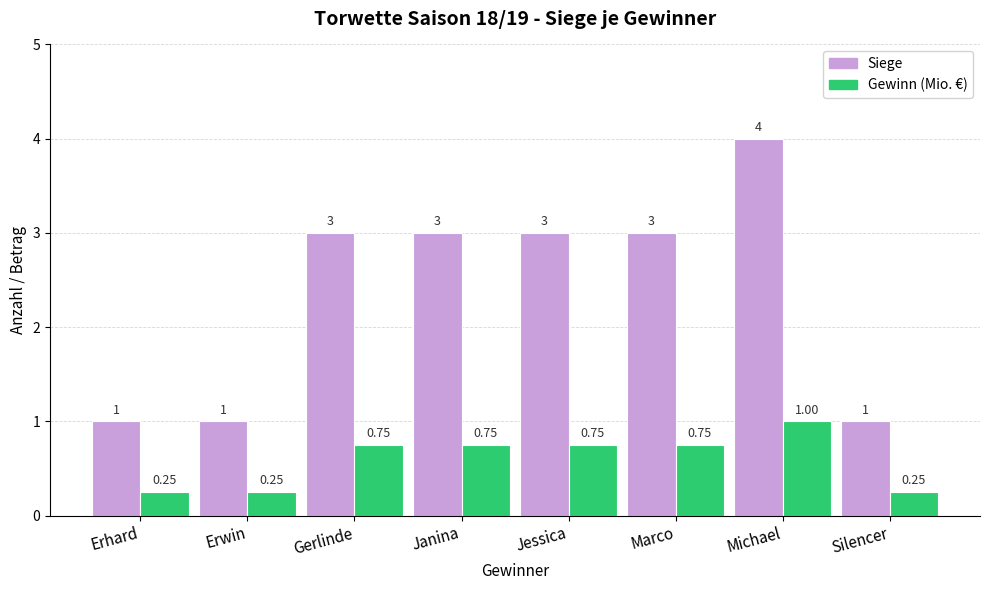

What are all the series names shown in the legend?

Siege, Gewinn (Mio. €)